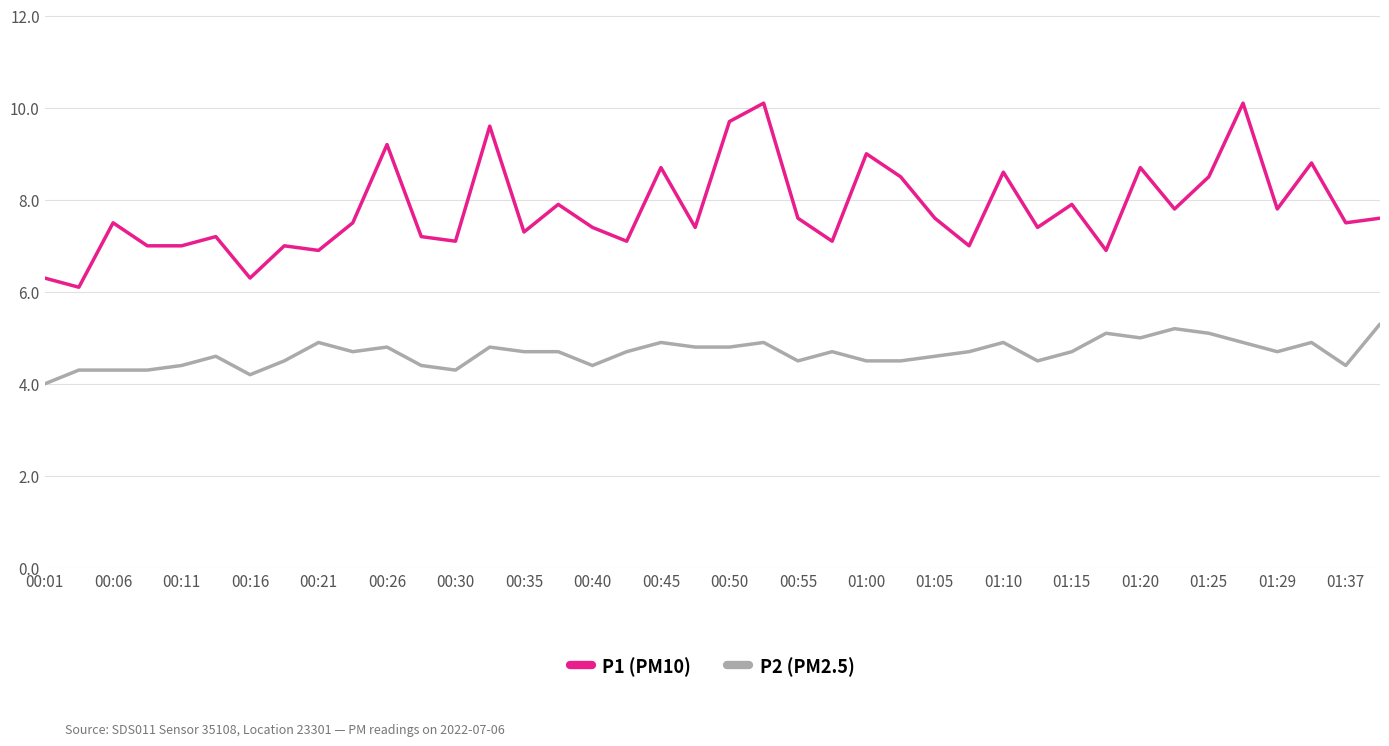

Rank the series by their maximum value, from highest to lowest.

P1 (PM10), P2 (PM2.5)